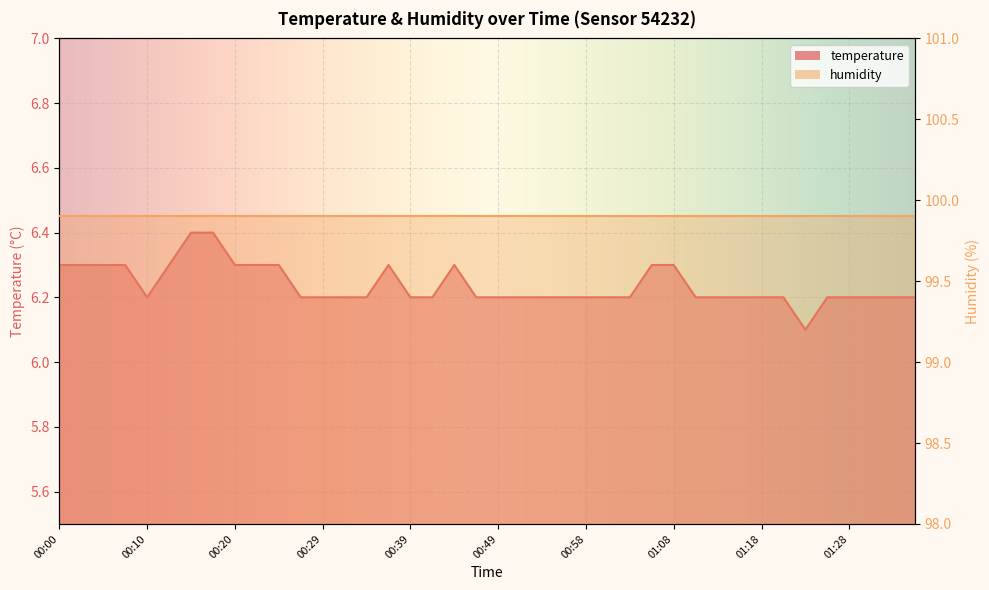

Approximately how many times larger is the value at 01:25 compared to 01:32?

1.0